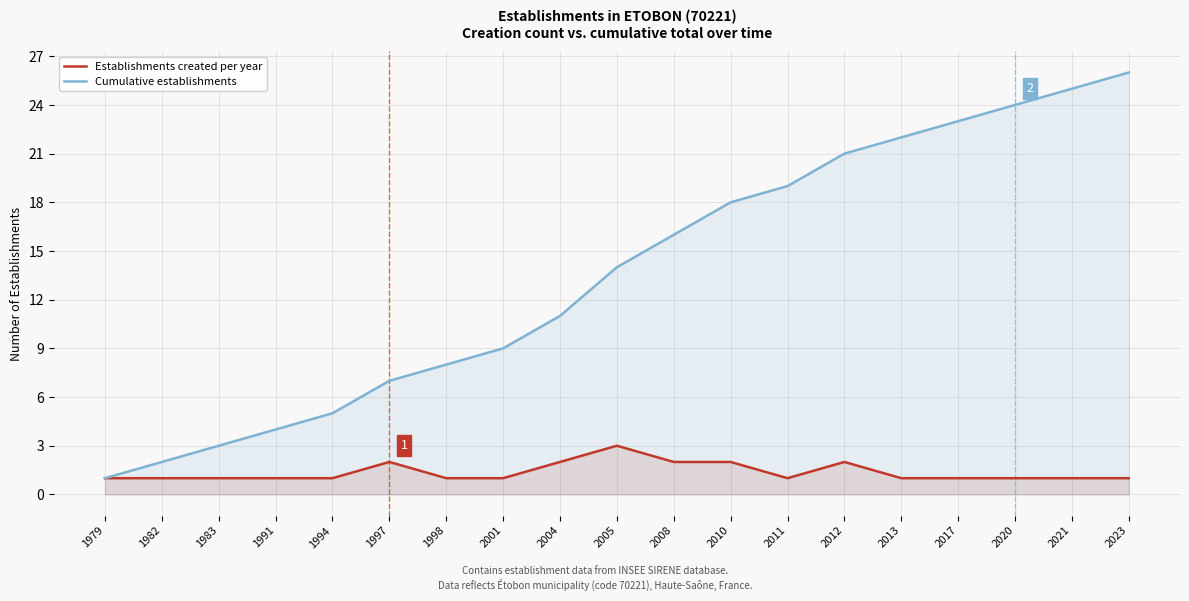

At how many categories does at least one series exceed 11?

10